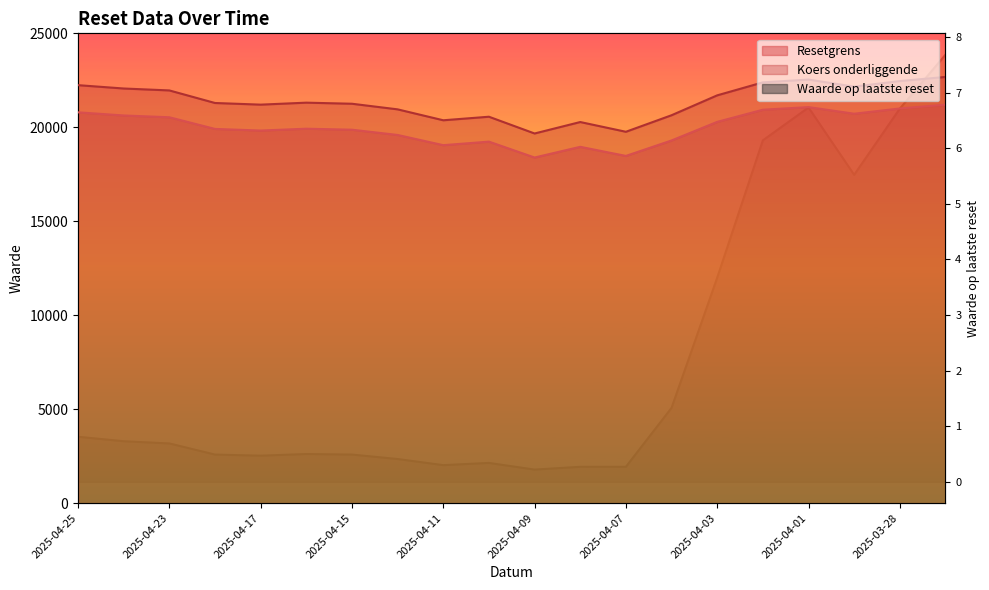

Reading left to right, extract all data points from this chart.

Resetgrens: 20796.7	20630.3	20534.4	19914.1	19827.5	19925.8	19872.2	19592.8	19049.8	19238.0	18392.3	18962.0	18477.4	19300.0	20289.8	20935.4	21074.9	20722.9	21001.6	21204.6
Koers onderliggende: 22242.5	22064.5	21962.0	21293.5	21205.9	21311.0	21253.7	20954.8	20374.1	20562.7	19670.9	20280.3	19761.9	20641.7	21700.4	22390.8	22540.0	22163.5	22461.5	22678.7
Waarde op laatste reset: 0.8	0.7	0.7	0.5	0.5	0.5	0.5	0.4	0.3	0.3	0.2	0.3	0.3	1.3	3.7	6.1	6.7	5.5	6.7	7.7